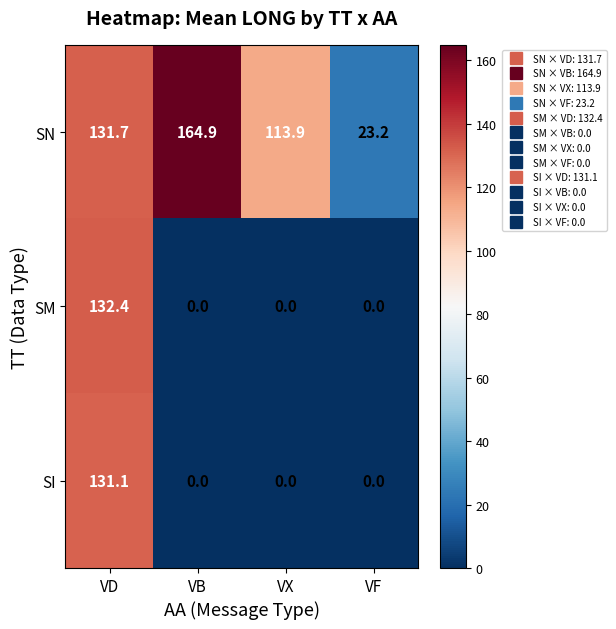

Which series has the widest spread of values?

SN